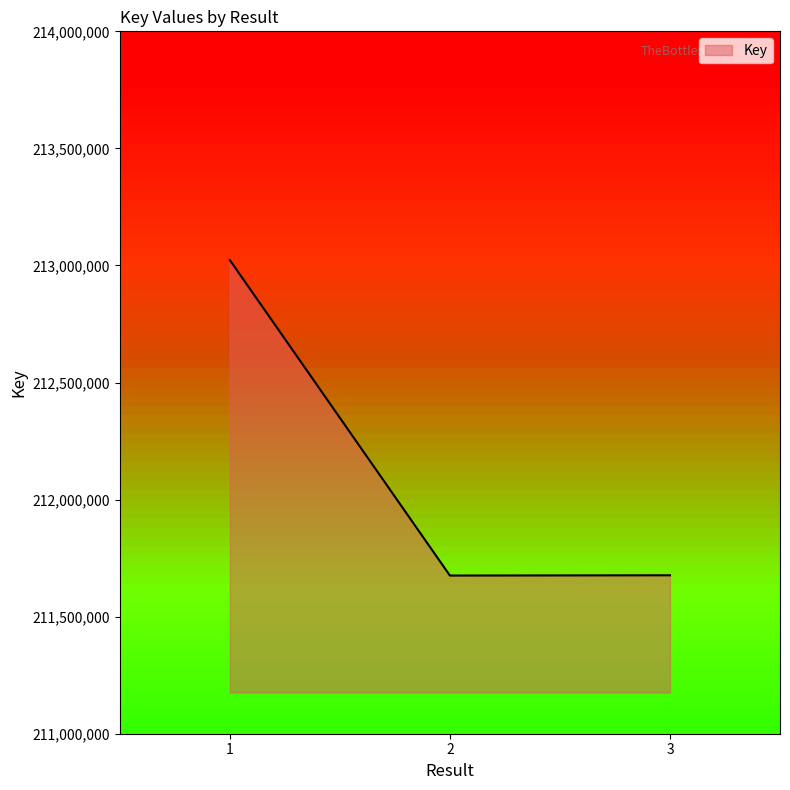

Which category has the highest value across all series?

1